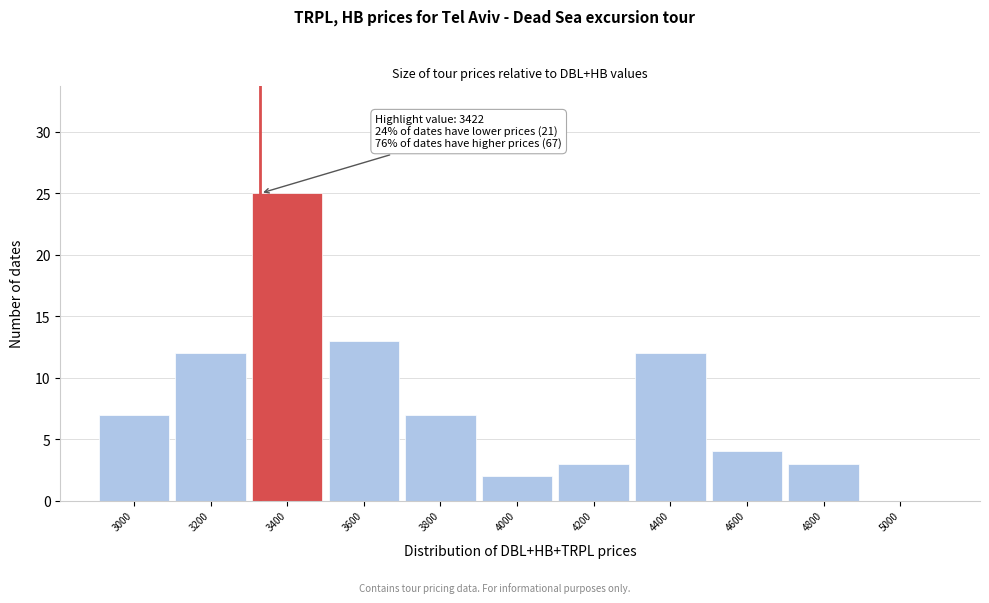

Reading right to left, extract all data points from this chart.

5000=0	4800=3	4600=4	4400=12	4200=3	4000=2	3800=7	3600=13	3400=25	3200=12	3000=7